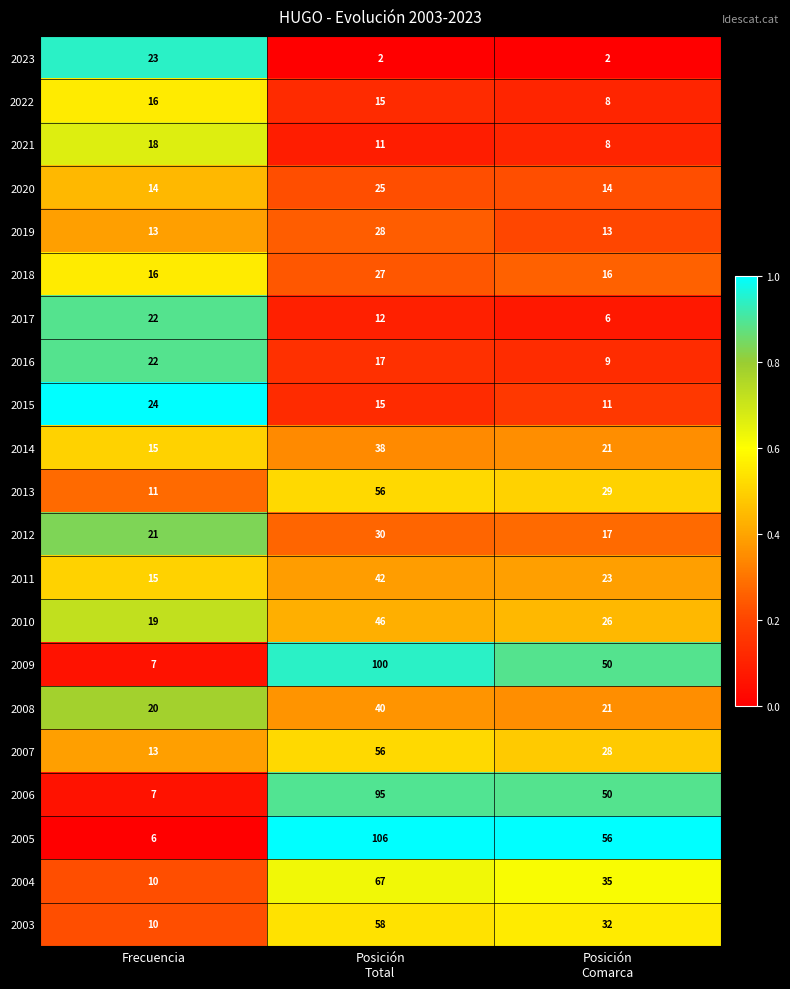

Which series has the widest spread of values?

2005